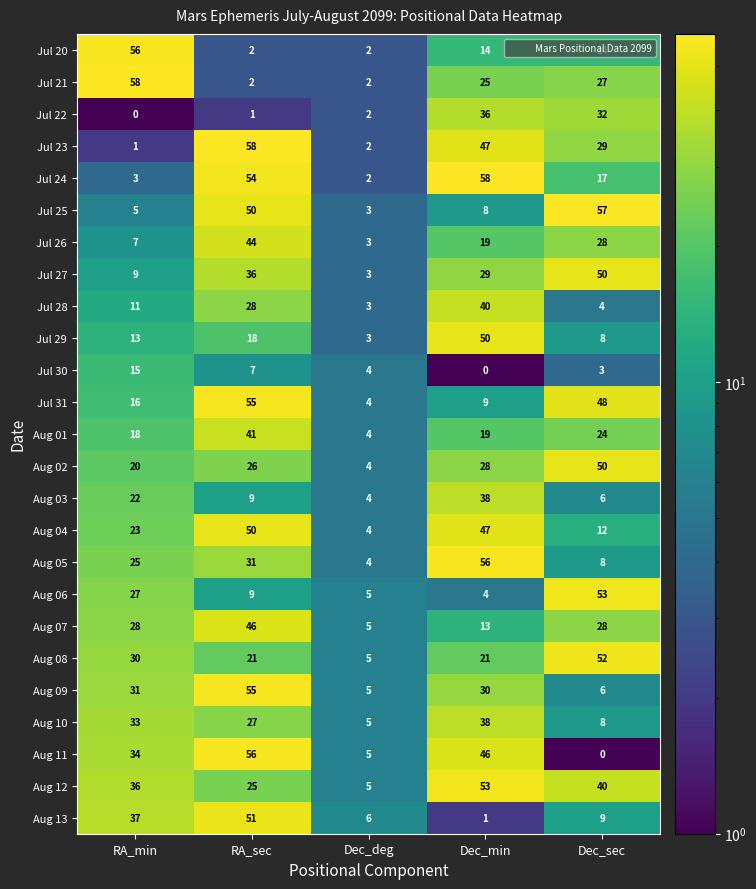

At which label does Aug 03 reach its minimum?

Dec_deg